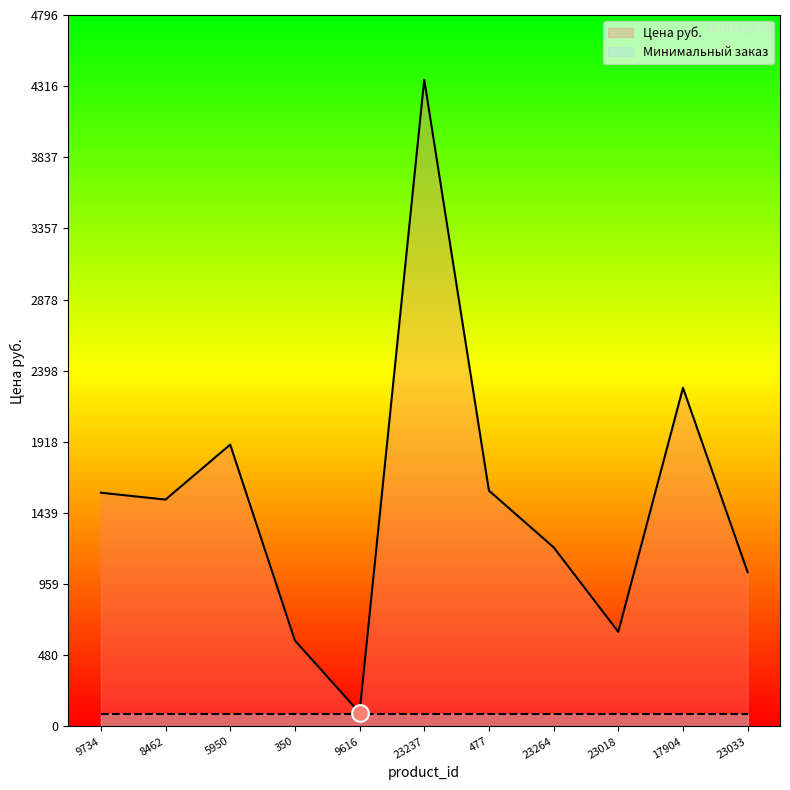

Reading left to right, list all the values displayed in this chart.

9734=1575.9	8462=1529.5	5950=1900.0	350=580.0	9616=93.0	23237=4360.0	477=1590.0	23264=1208.0	23018=638.0	17904=2283.0	23033=1040.0